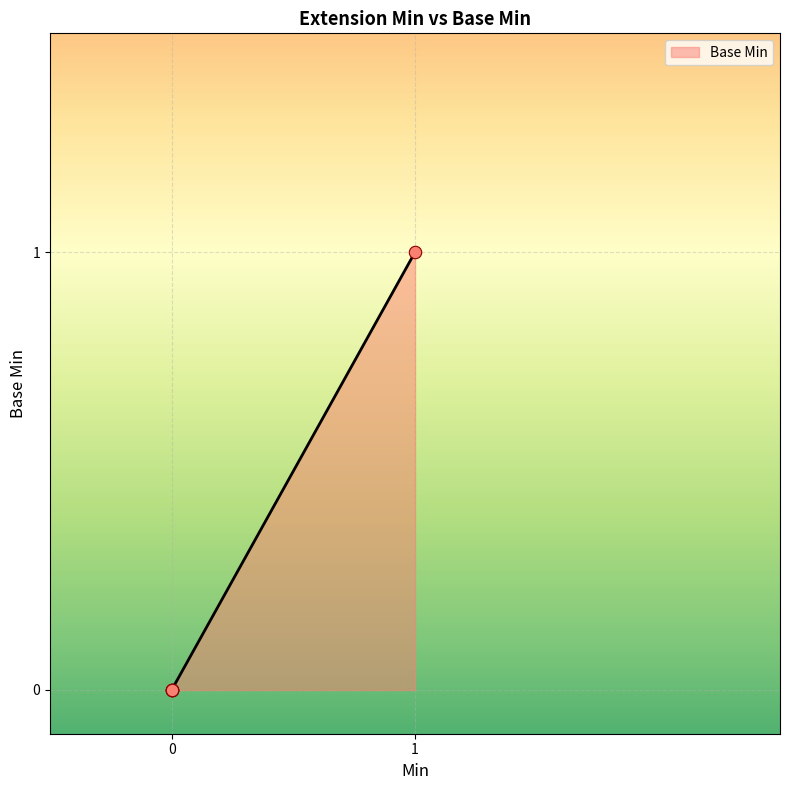

What is the change in value from Extension.extension to Extension.url?

+1